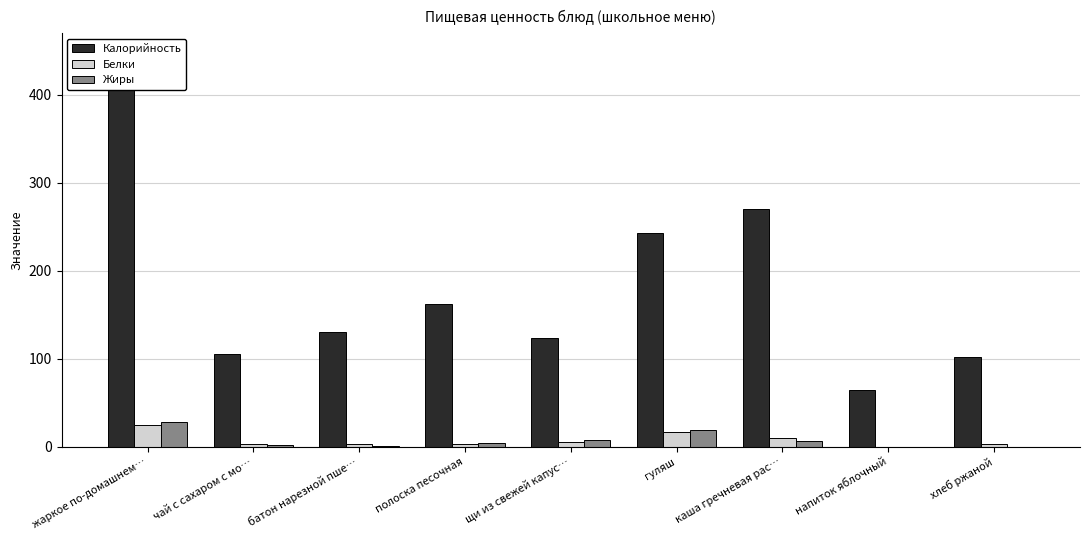

Which category has the lowest value across all series?

напиток яблочный